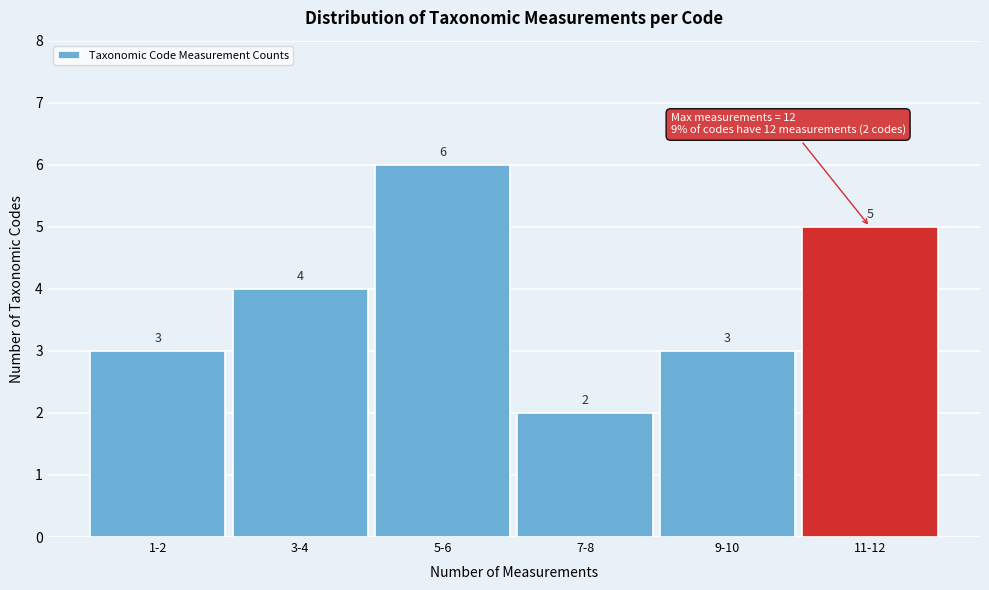

Reading left to right, transcribe all the data shown in this chart.

1-2=3	3-4=4	5-6=6	7-8=2	9-10=3	11-12=5